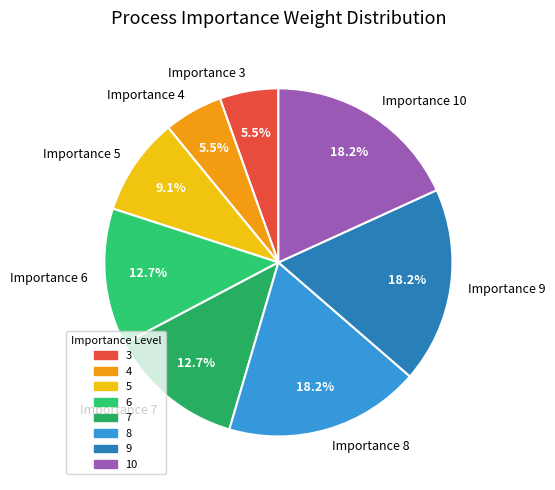

The 3 slice represents 11% of the pie. True or false?

False